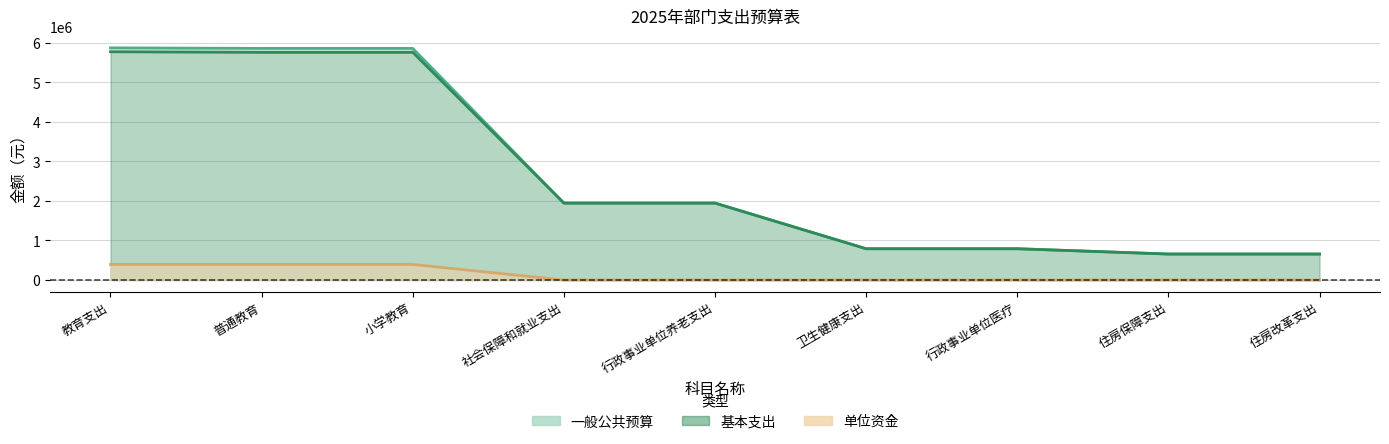

Is it true that 一般公共预算 equals 5874016 at 教育支出?

True